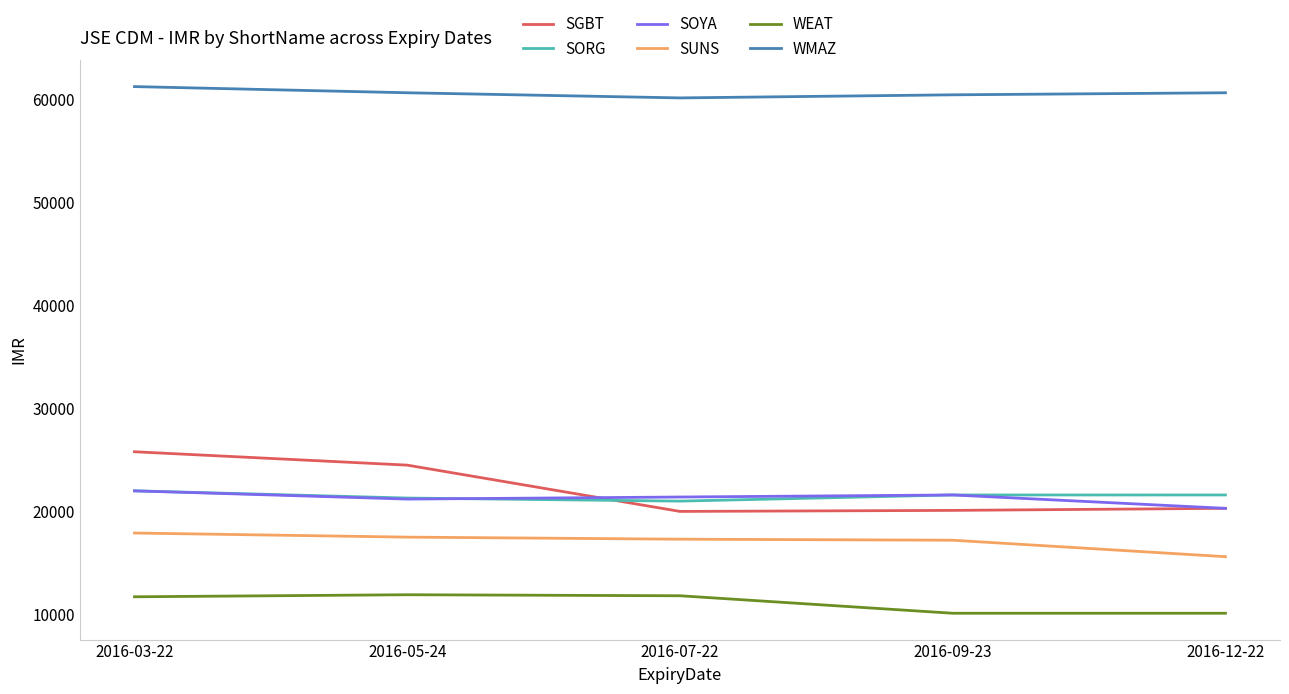

The value of SORG at 2016-05-24 is 6605. True or false?

False